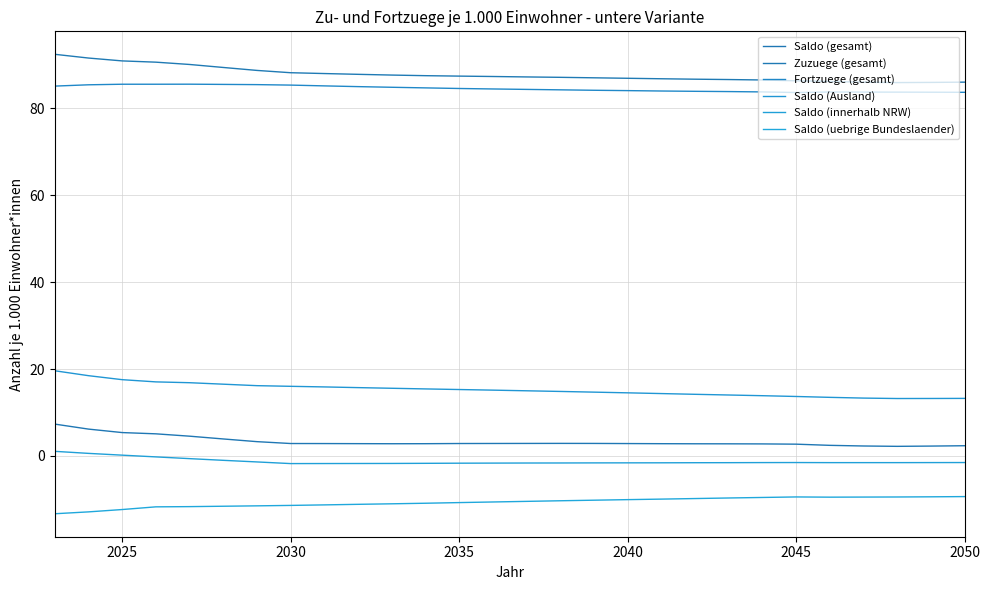

What is the maximum value shown in the chart?

92.5